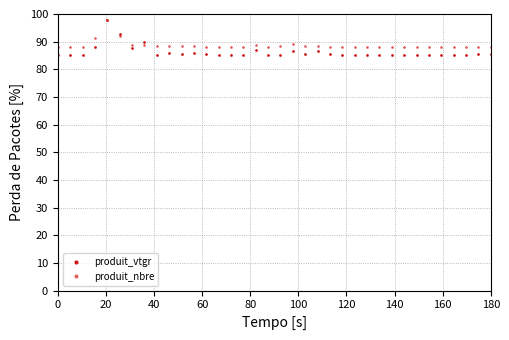

What is the value of the produit_vtgr point at the 30th from the left?

85.2